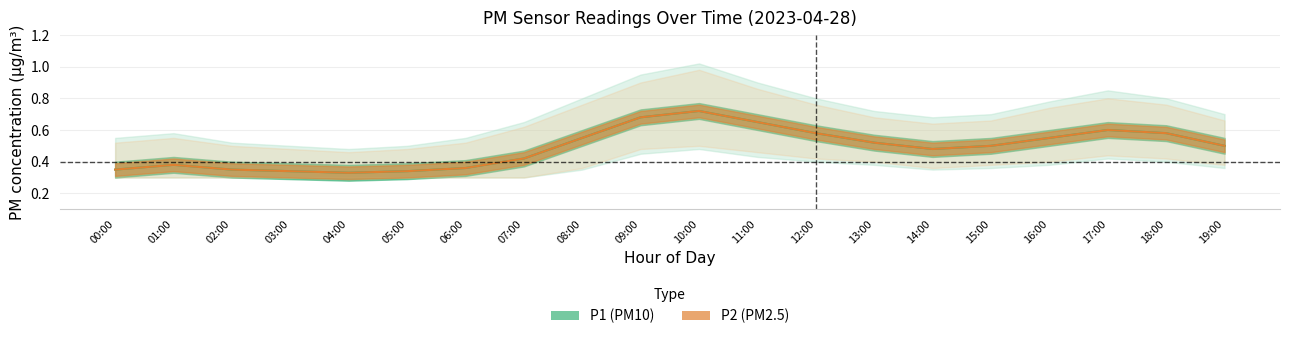

Is the value of P1_lower at 10:00 greater than the value of P2_upper at 06:00?

No